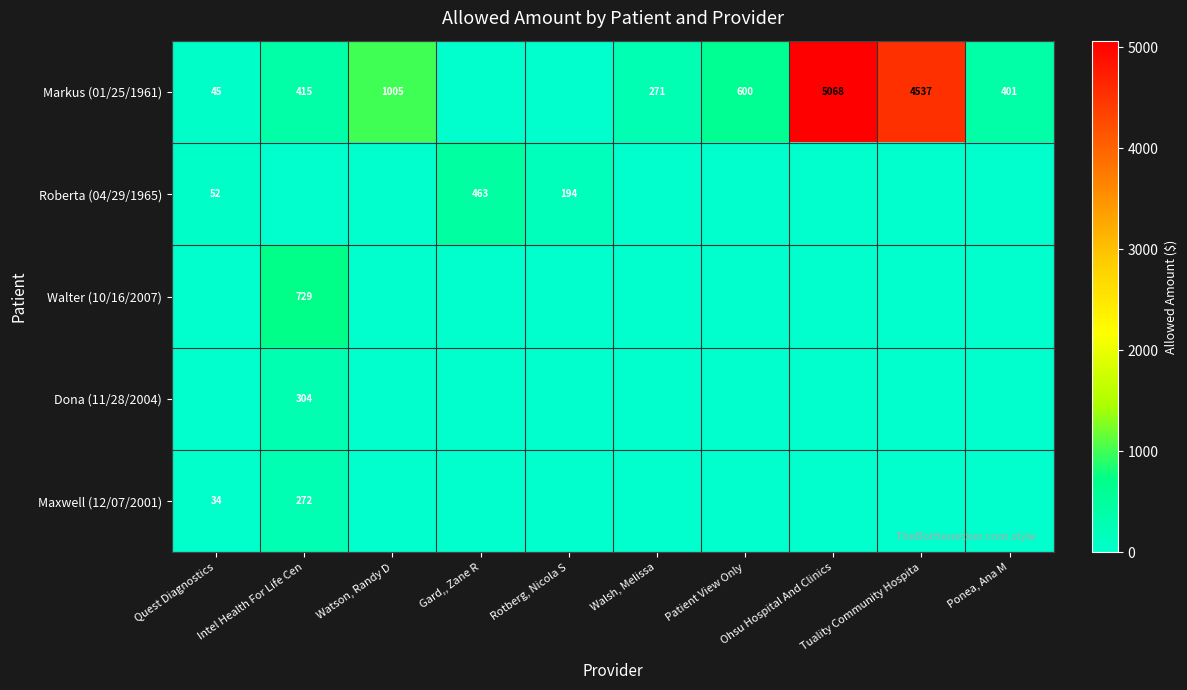

The value of Dona (11/28/2004) at Intel Health For Life Cen is 516. True or false?

False